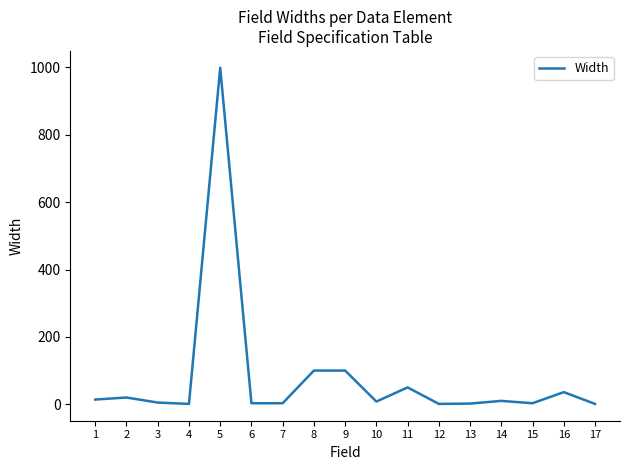

What is the difference between the maximum and minimum values?

998